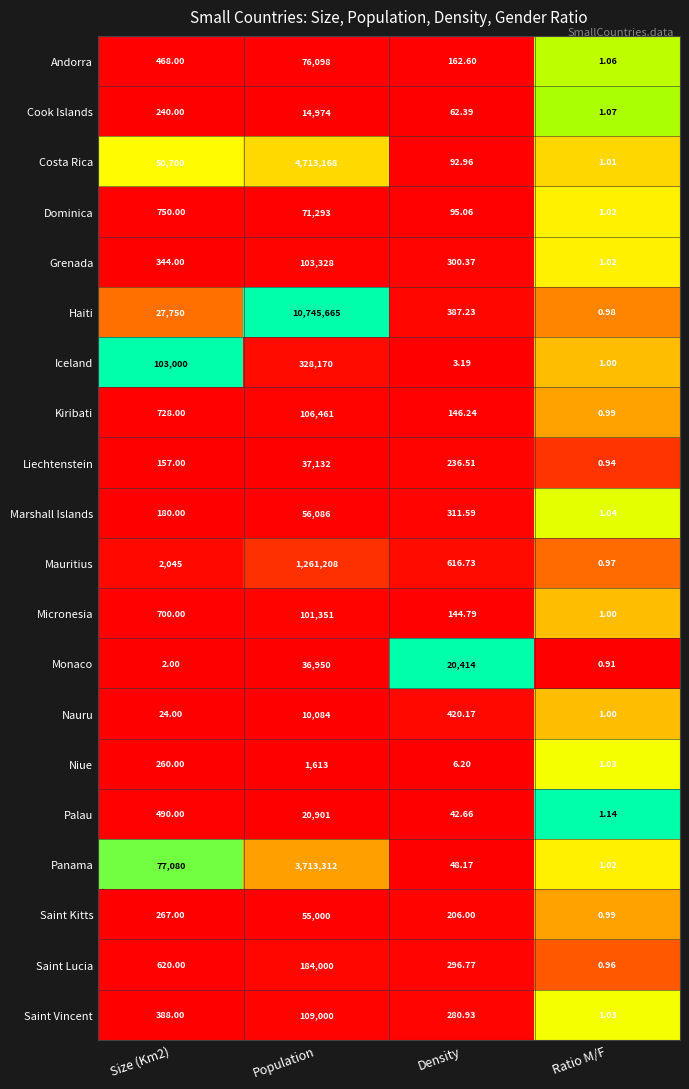

At which category does the chart reach its minimum across all series?

Ratio M/F